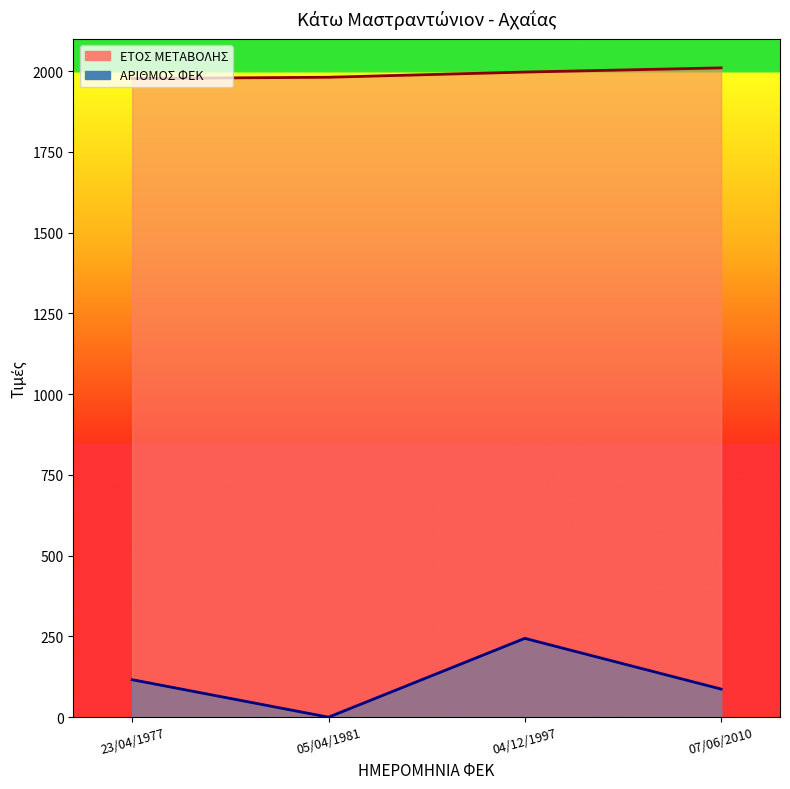

True or false: ΕΤΟΣ ΜΕΤΑΒΟΛΗΣ has more than 1 points higher than both neighbors.

False